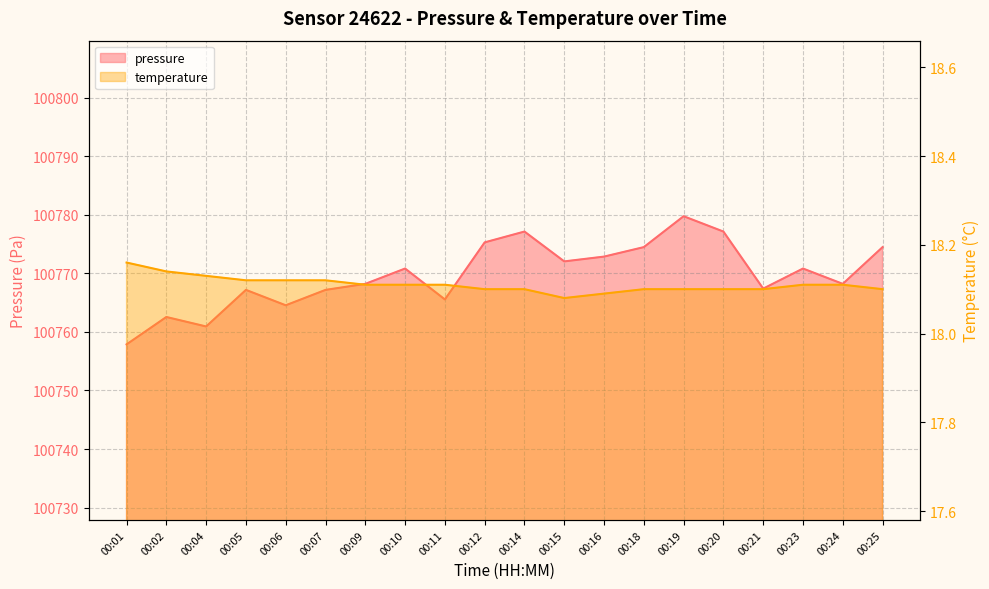

In temperature, how many points are lower than both neighbors (excluding endpoints)?

1